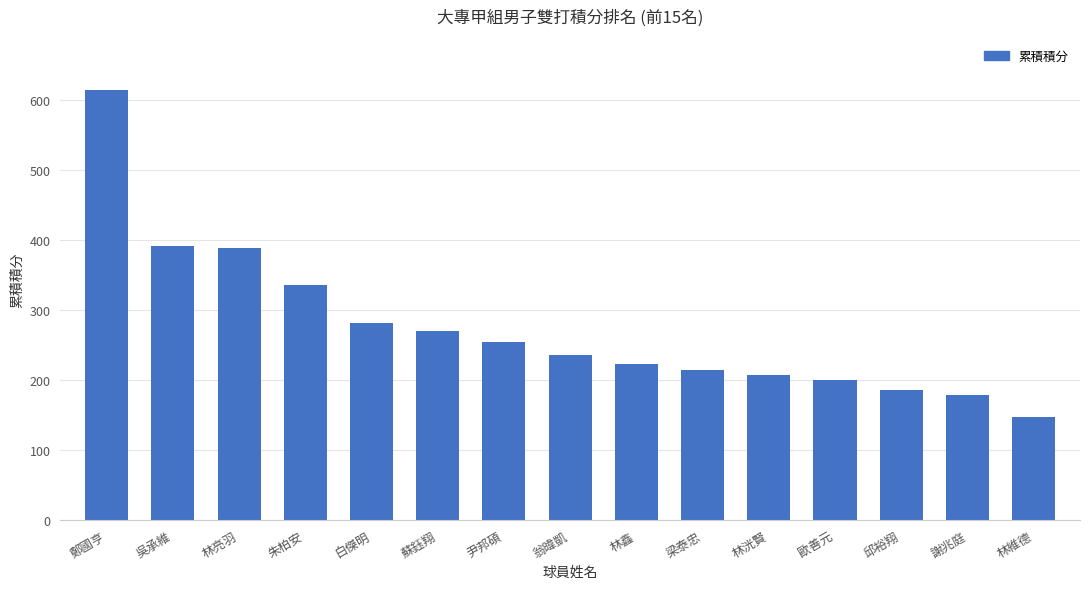

Between 白傑明 and 吳承維, which is larger?

吳承維